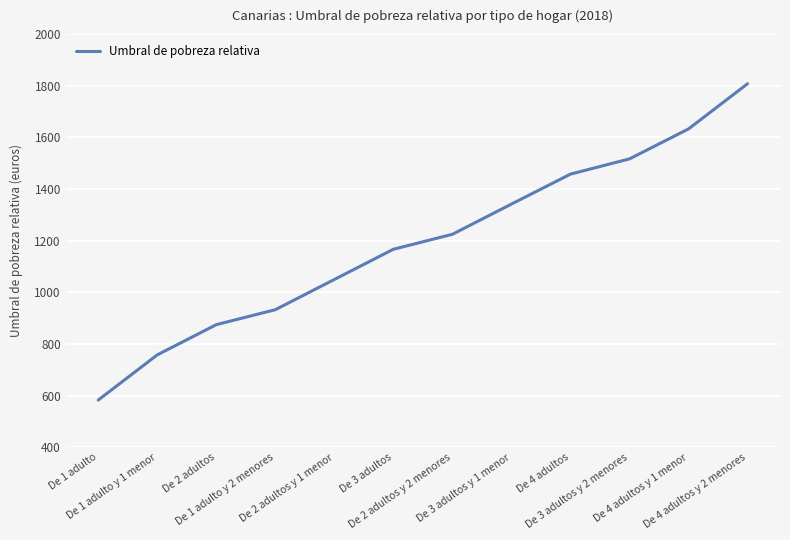

How many lines are shown in the chart?

1